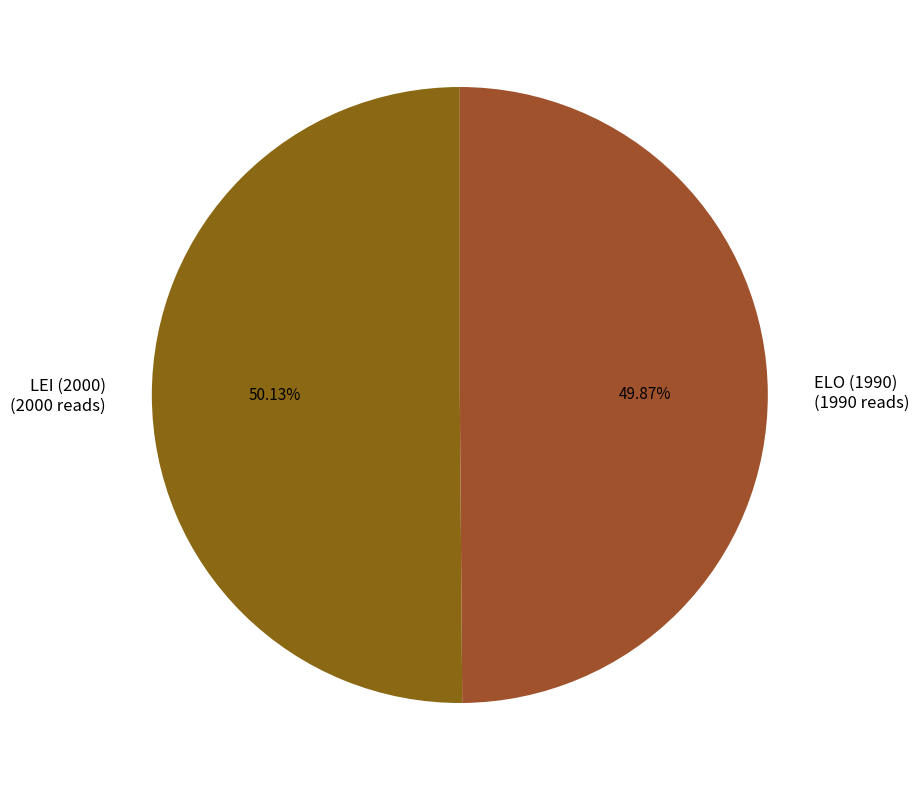

To the nearest percent, what is the average slice percentage?

50%